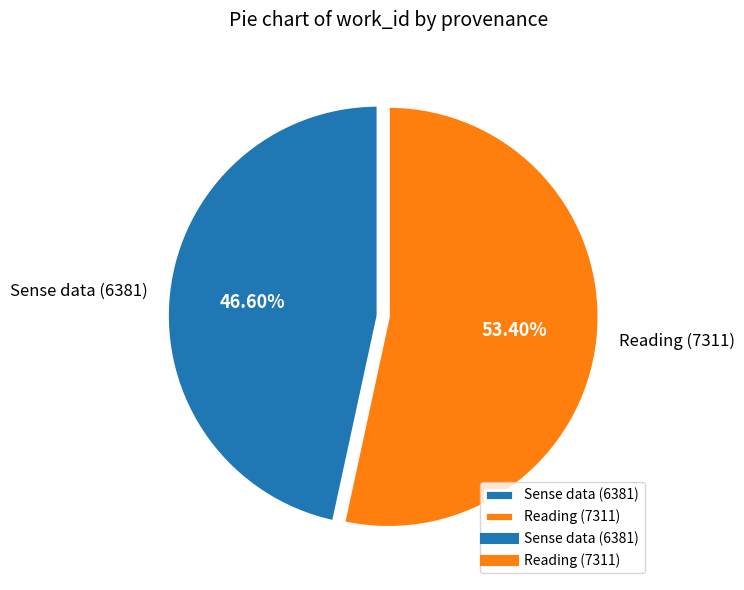

Is it true that Reading (7311) is 63% of the pie?

False